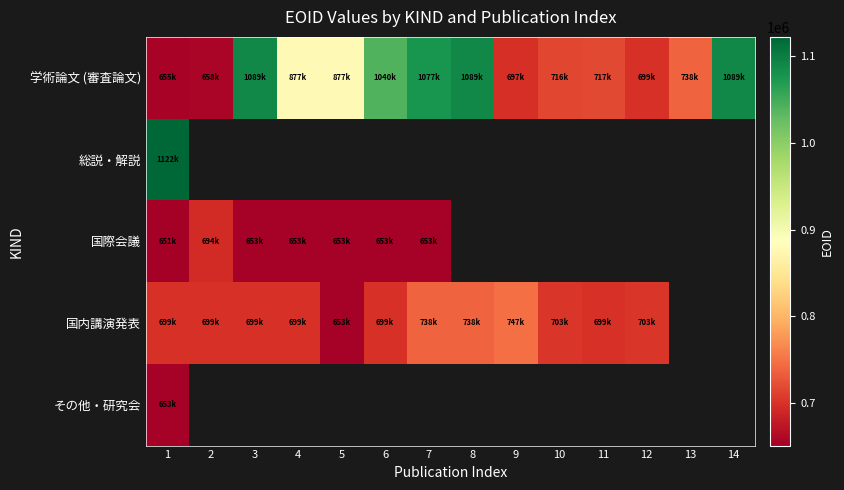

Count the number of categories in the chart.

14